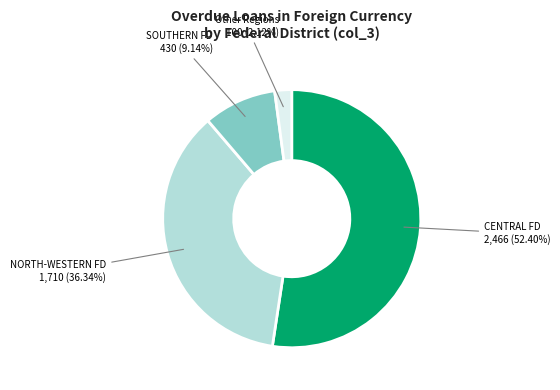

Which slice is the smallest?

Other Regions